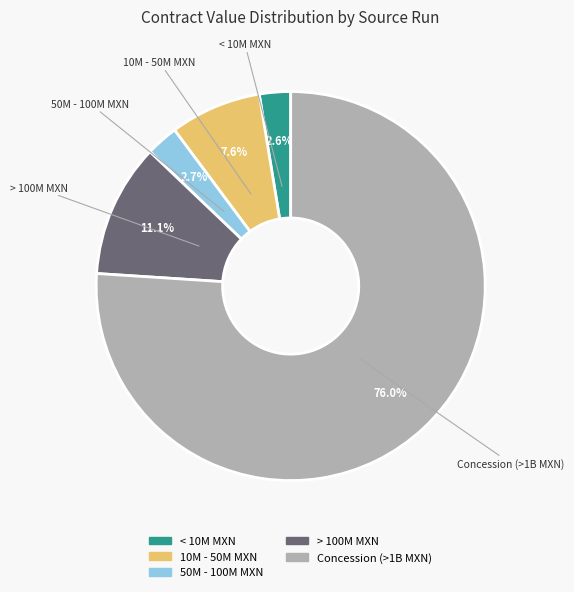

How many segments does this pie chart have?

5